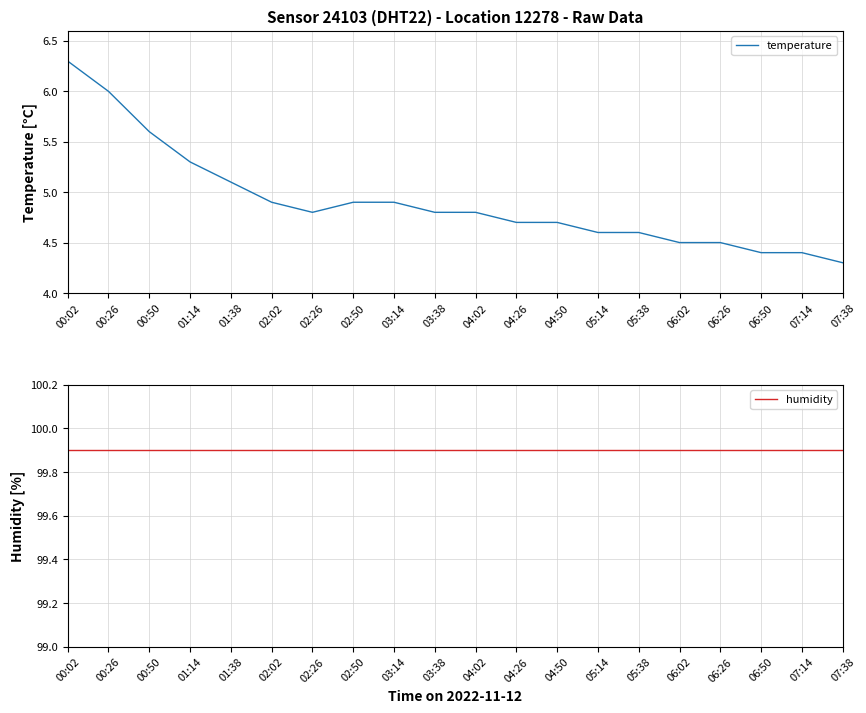

Reading right to left, transcribe all the data shown in this chart.

temperature: 4.3	4.4	4.4	4.5	4.5	4.6	4.6	4.7	4.7	4.8	4.8	4.9	4.9	4.8	4.9	5.1	5.3	5.6	6.0	6.3
humidity: 99.9	99.9	99.9	99.9	99.9	99.9	99.9	99.9	99.9	99.9	99.9	99.9	99.9	99.9	99.9	99.9	99.9	99.9	99.9	99.9